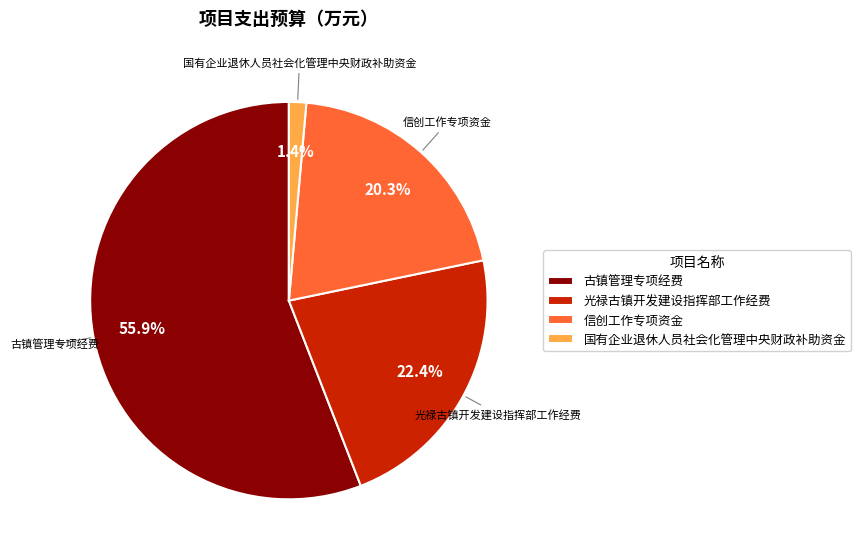

To the nearest percent, what is the average slice percentage?

25%